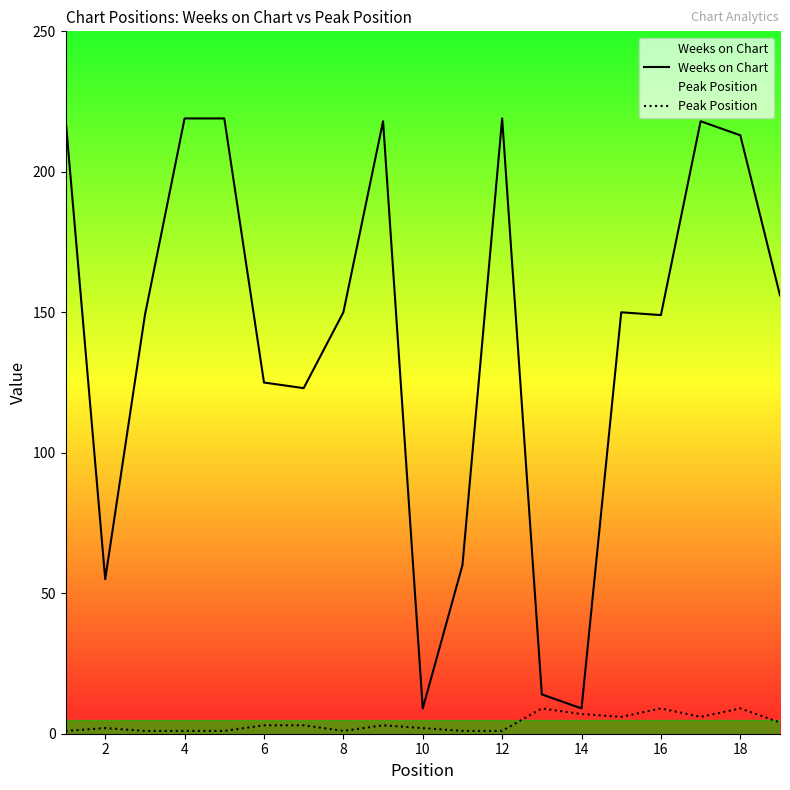

How many lines are shown in the chart?

2